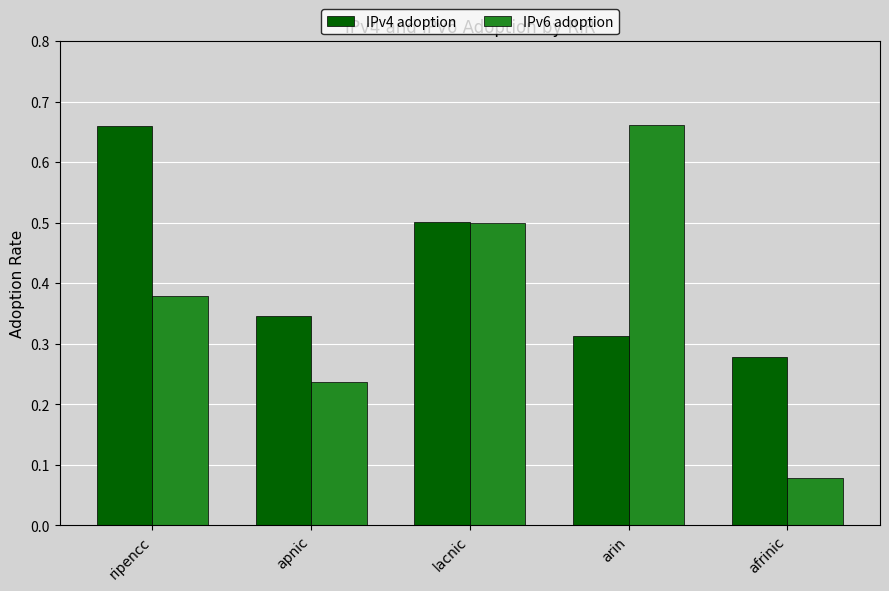

At ripencc, list the series in order from smallest to largest.

IPv6 adoption, IPv4 adoption